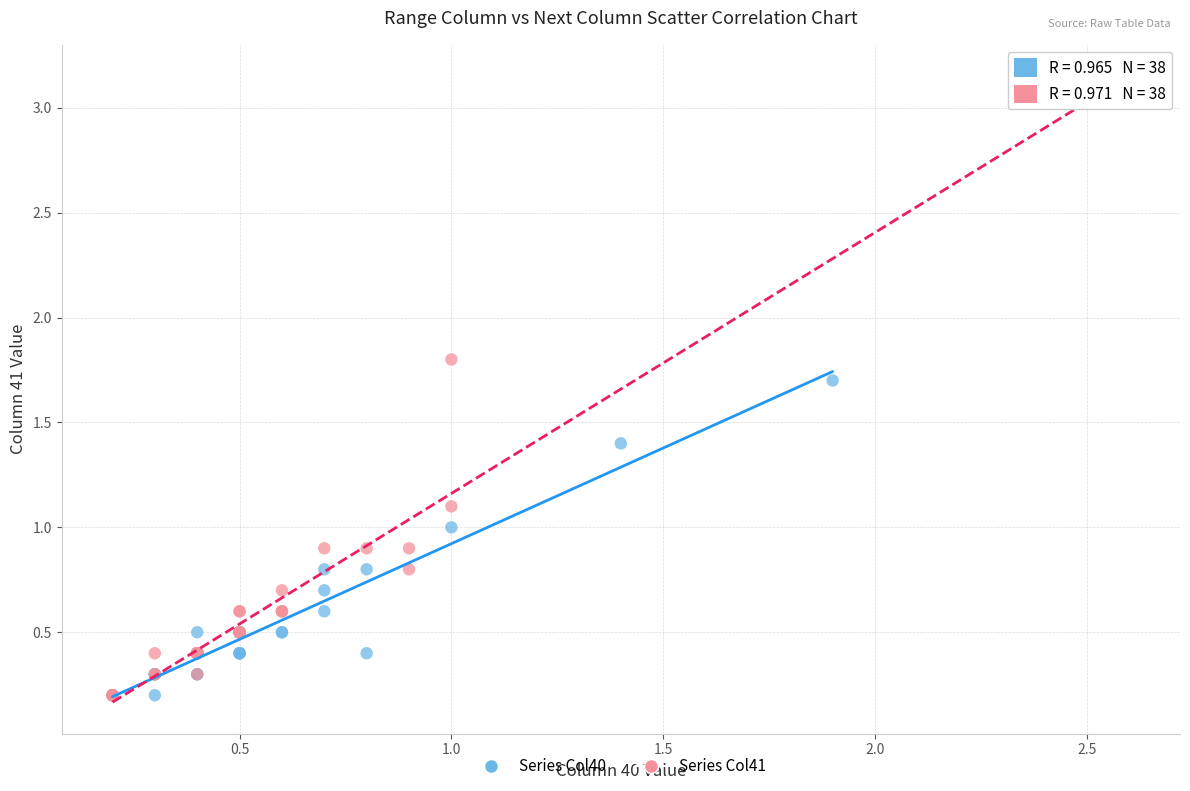

Which series reaches the maximum Y coordinate?

Series Col41